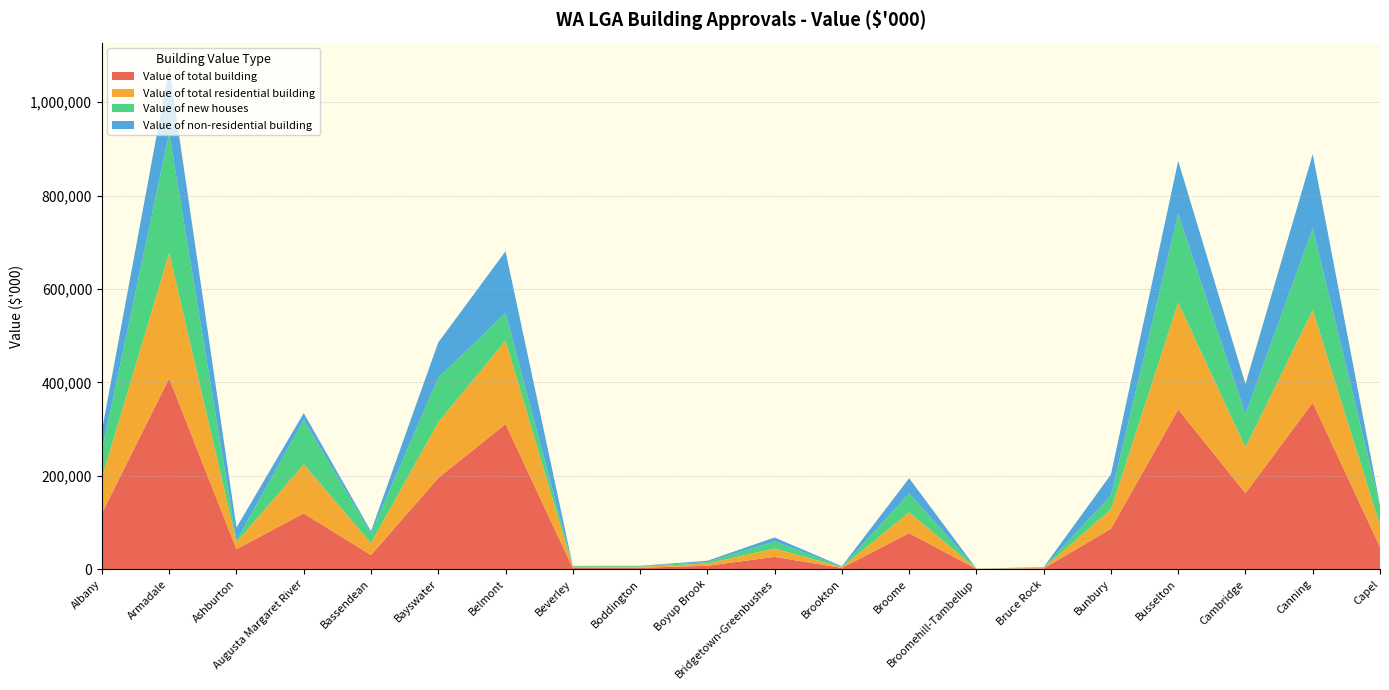

Reading left to right, what are all the values shown in this chart?

Value of total building: Albany=120049.6	Armadale=408793.0	Ashburton=43012.6	Augusta Margaret River=119690.5	Bassendean=30405.9	Bayswater=195356.4	Belmont=310969.7	Beverley=2765.0	Boddington=3063.6	Boyup Brook=7458.8	Bridgetown-Greenbushes=26452.5	Brookton=2836.8	Broome=77369.6	Broomehill-Tambellup=590.4	Bruce Rock=1875.1	Bunbury=86583.7	Busselton=342194.6	Cambridge=162826.3	Canning=356881.2	Capel=47974.0
Value of total residential building: Albany=76206.2	Armadale=268912.6	Ashburton=15055.3	Augusta Margaret River=104981.6	Bassendean=25720.8	Bayswater=119632.3	Belmont=178753.2	Beverley=2585.0	Boddington=2266.6	Boyup Brook=4775.8	Bridgetown-Greenbushes=18056.6	Brookton=1409.4	Broome=44742.7	Broomehill-Tambellup=590.4	Bruce Rock=937.7	Bunbury=41319.5	Busselton=229004.5	Cambridge=98181.1	Canning=198160.2	Capel=46140.4
Value of new houses: Albany=57383.9	Armadale=256284.1	Ashburton=3293.1	Augusta Margaret River=94912.5	Bassendean=20664.8	Bayswater=94925.9	Belmont=58903.4	Beverley=1807.8	Boddington=1301.8	Boyup Brook=3223.1	Bridgetown-Greenbushes=15155.2	Brookton=790.1	Broome=40185.3	Broomehill-Tambellup=200.0	Bruce Rock=727.9	Bunbury=29865.1	Busselton=189922.8	Cambridge=70950.0	Canning=175075.7	Capel=41427.4
Value of non-residential building: Albany=43843.4	Armadale=139880.3	Ashburton=27957.3	Augusta Margaret River=14708.9	Bassendean=4685.1	Bayswater=75724.1	Belmont=132216.5	Beverley=180.0	Boddington=797.0	Boyup Brook=2683.0	Bridgetown-Greenbushes=8395.9	Brookton=1427.4	Broome=32626.8	Broomehill-Tambellup=0.0	Bruce Rock=937.4	Bunbury=45264.2	Busselton=113190.1	Cambridge=64645.3	Canning=158721.0	Capel=1833.5